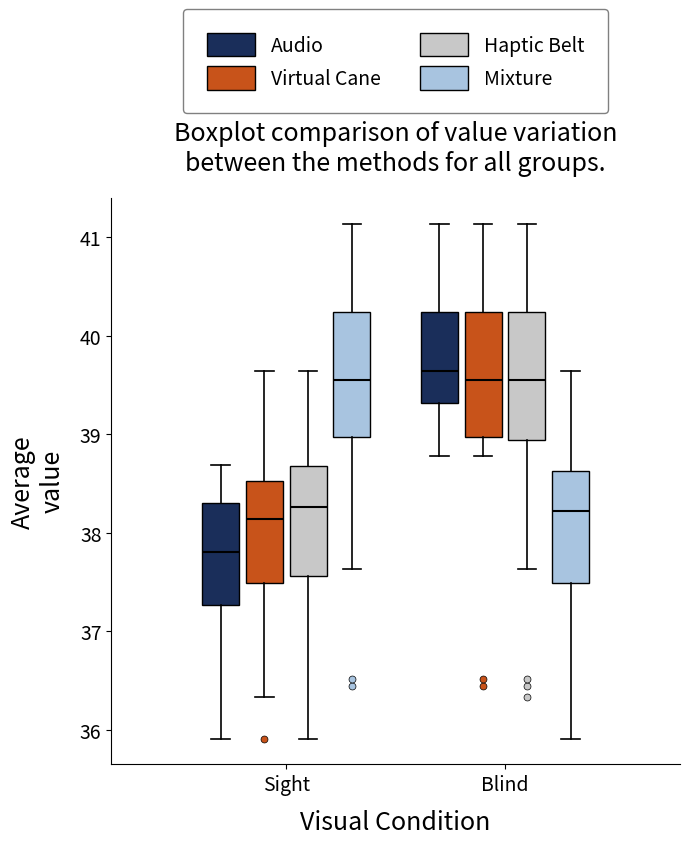

Where does the median line of the box for Blind (Mixture) sit on the y-axis? The values are not printed on the chart, so give them approximately, as read against the axis.

38.2